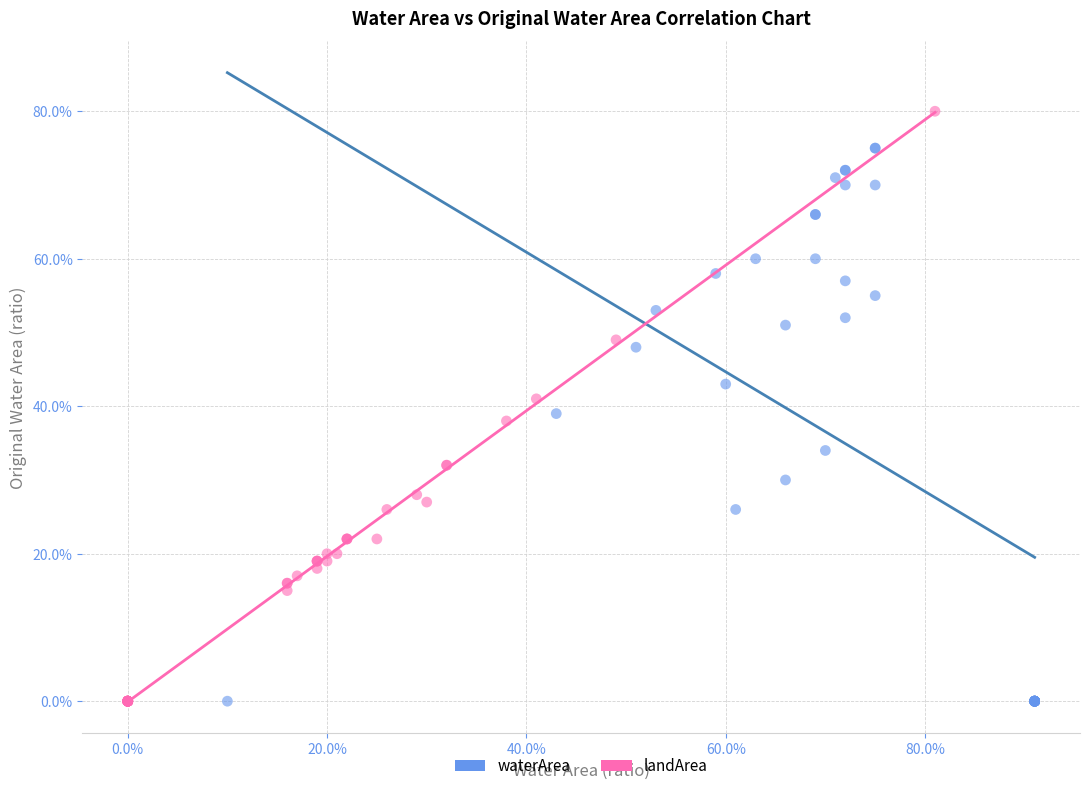

Which series contains the highest Y value?

landArea